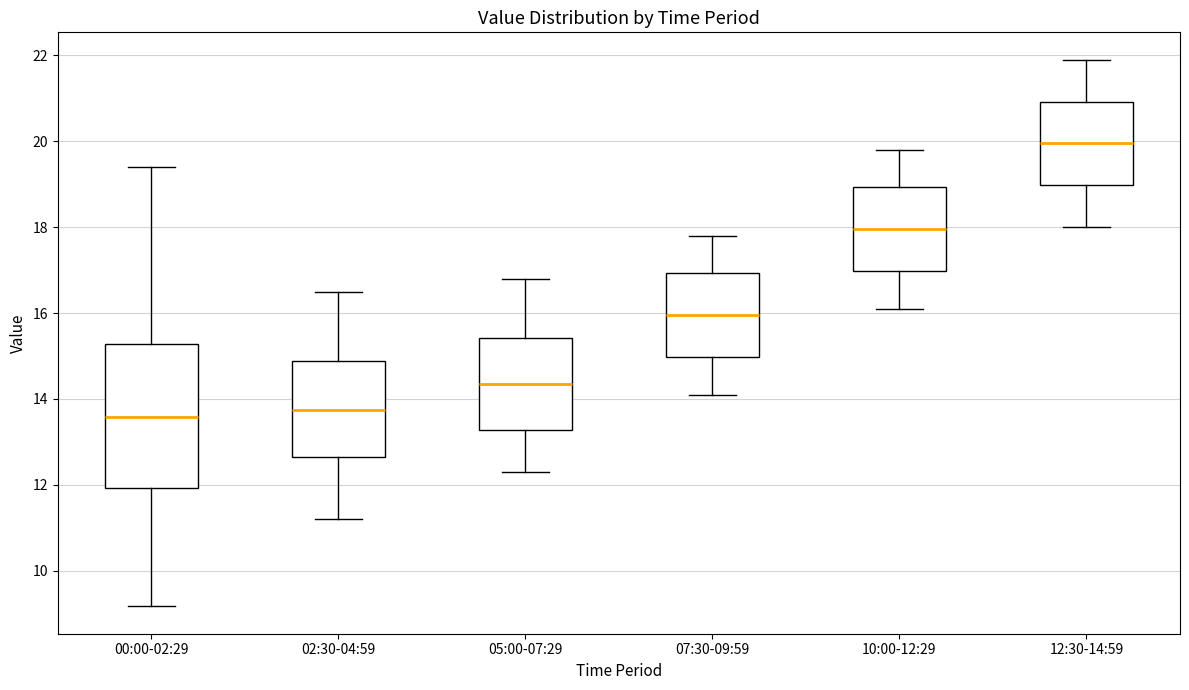

Reading left to right, transcribe this box plot: for each box, give where its median line is, the range the box spans, and where its two whiskers end, as read against the y-axis. The values are not printed on the chart, so give them approximately, as read against the axis.

00:00-02:29: median 13.6, box 12.0 to 15.2, whiskers 9.2 to 19.4
02:30-04:59: median 13.8, box 12.6 to 14.8, whiskers 11.2 to 16.6
05:00-07:29: median 14.4, box 13.2 to 15.4, whiskers 12.4 to 16.8
07:30-09:59: median 16.0, box 15.0 to 17.0, whiskers 14.2 to 17.8
10:00-12:29: median 18.0, box 17.0 to 19.0, whiskers 16.2 to 19.8
12:30-14:59: median 20.0, box 19.0 to 21.0, whiskers 18.0 to 22.0